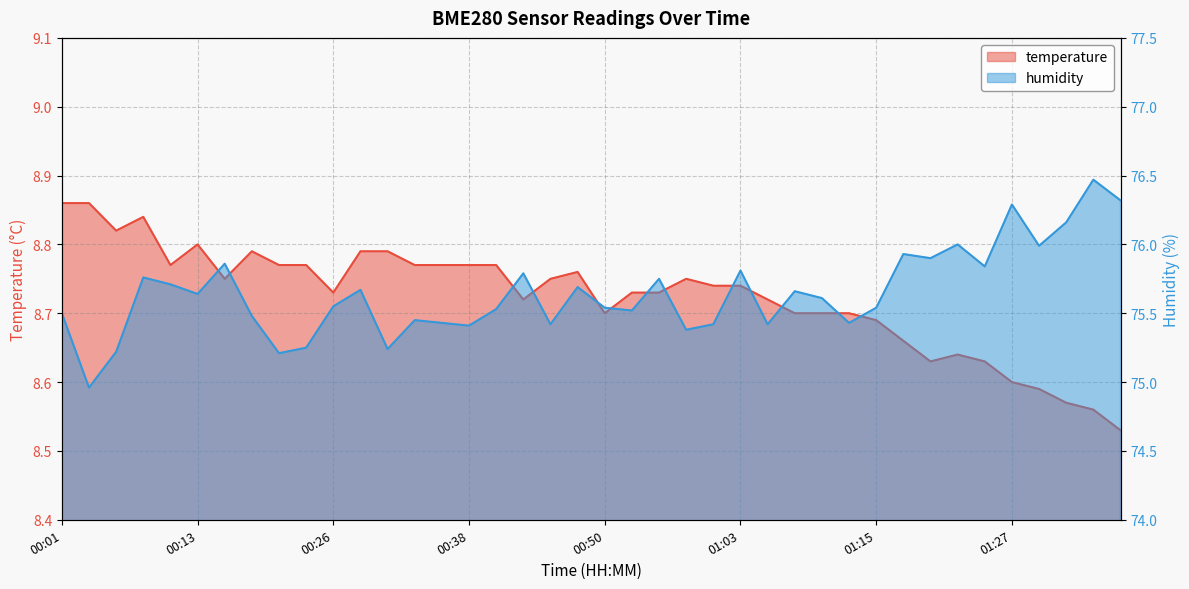

Count the temperature values in the range 8 to 9.

40